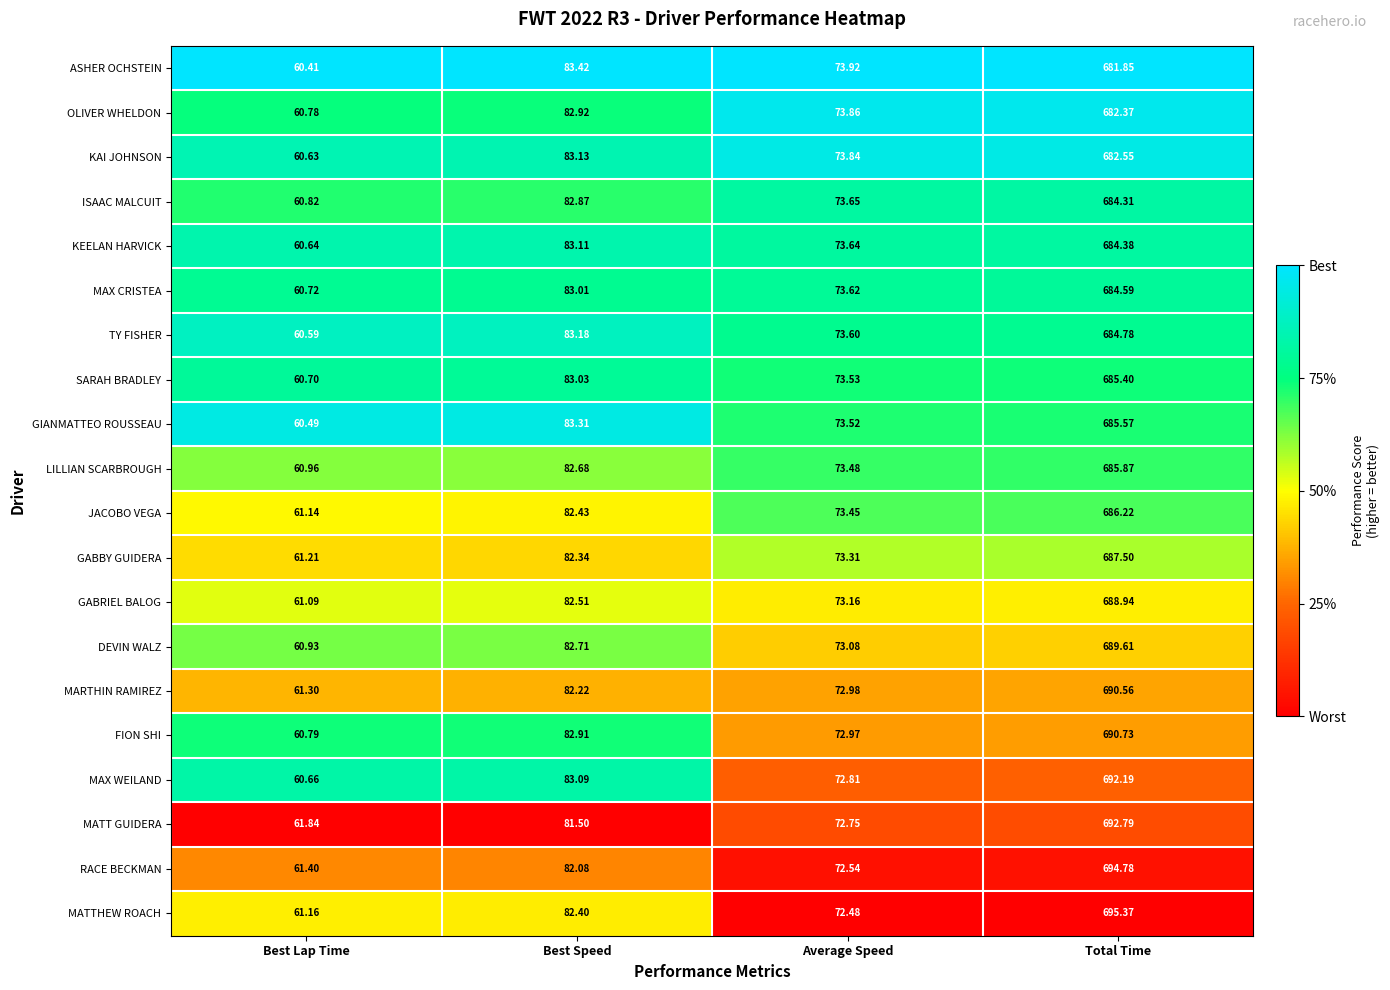

Where does the DEVIN WALZ series first go above 82?

Best Speed